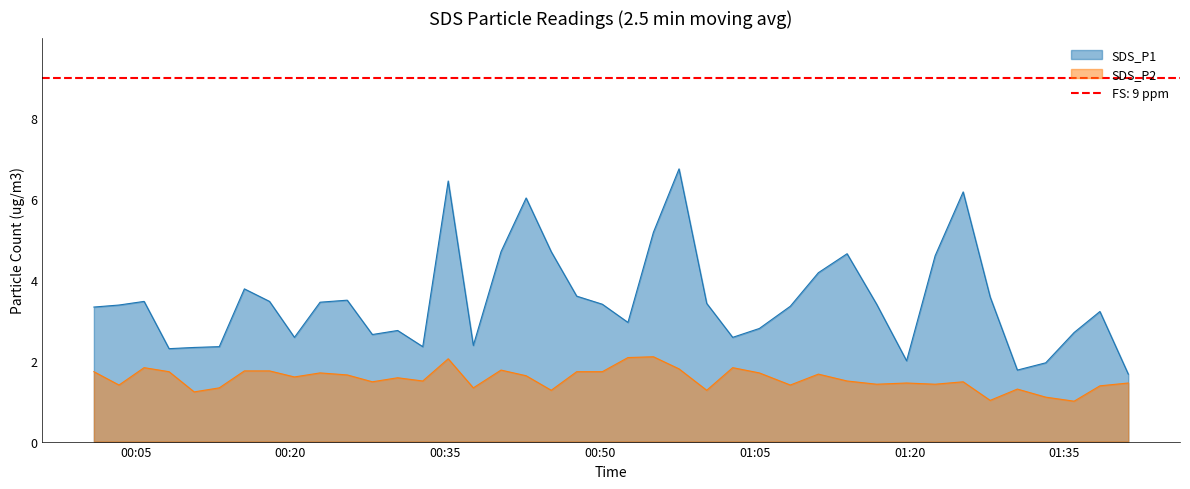

What is the sum of all SDS_P2 values?

62.1